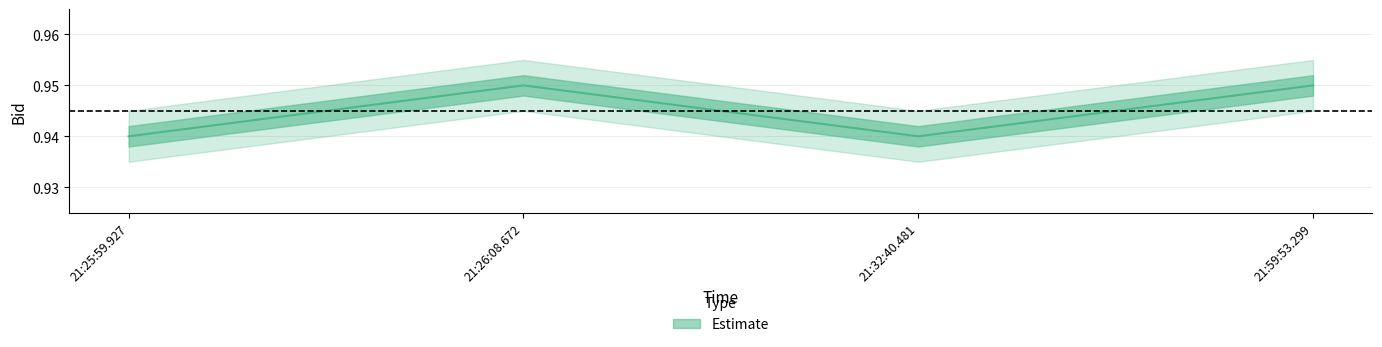

True or false: Bid_upper and Bid_lower cross at least once.

False